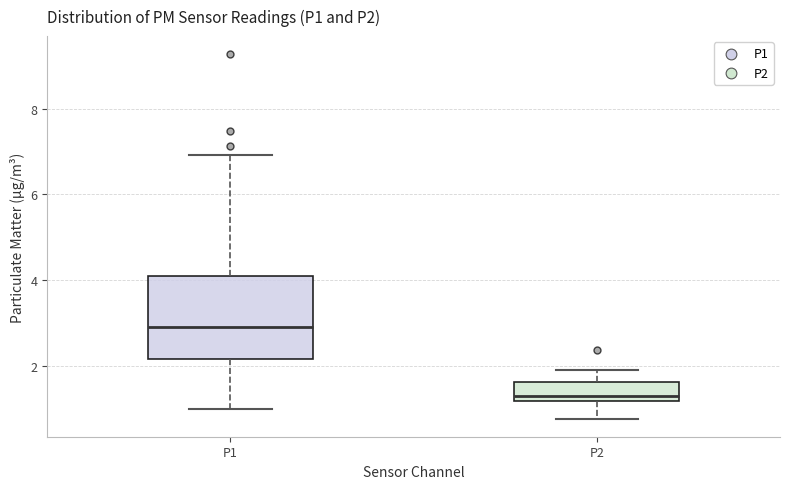

Which box has the lowest median line?

P2